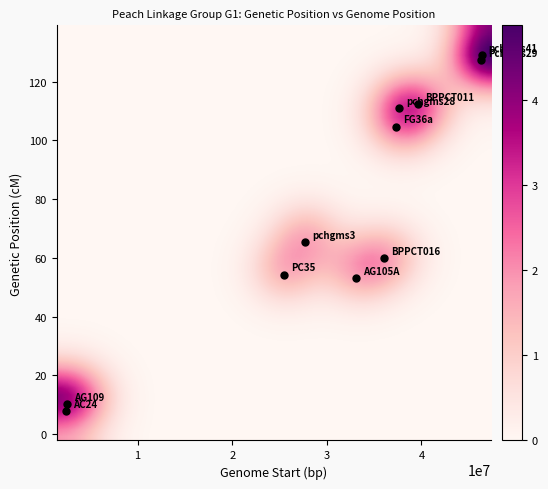

What is the minimum value shown in the chart?

7.8